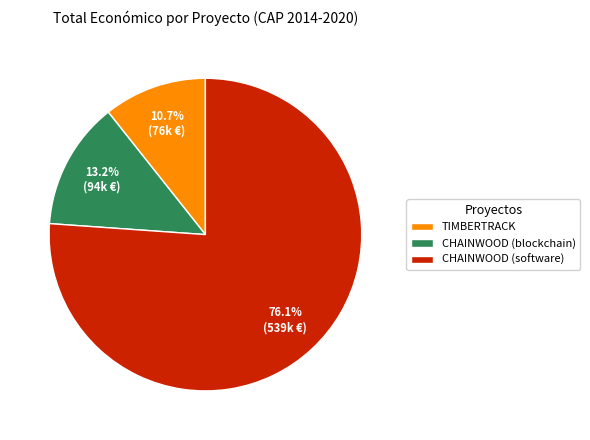

To the nearest percent, what portion does CHAINWOOD (software) represent?

76%